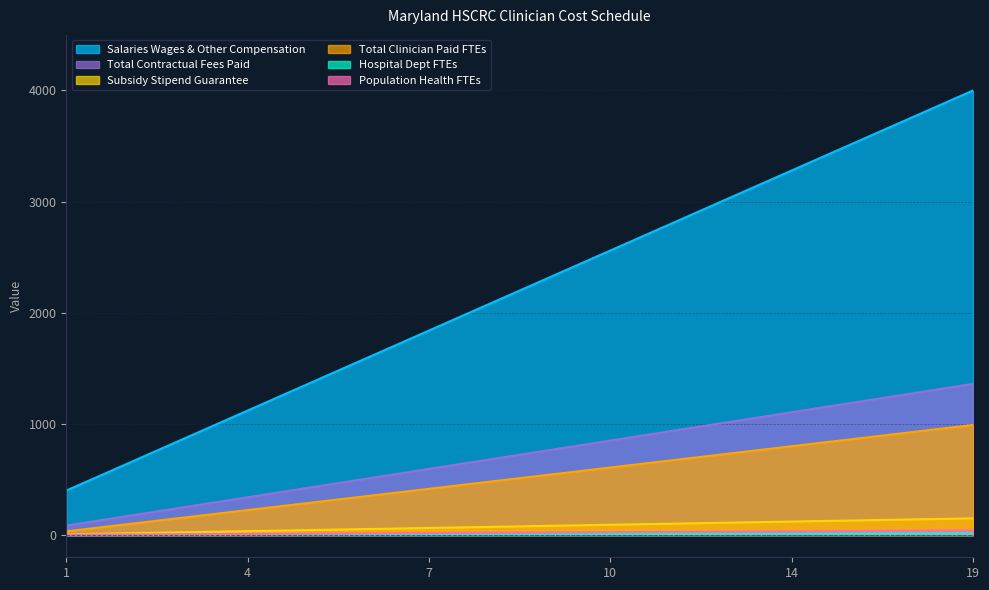

Which series has the widest spread of values?

Salaries Wages & Other Compensation